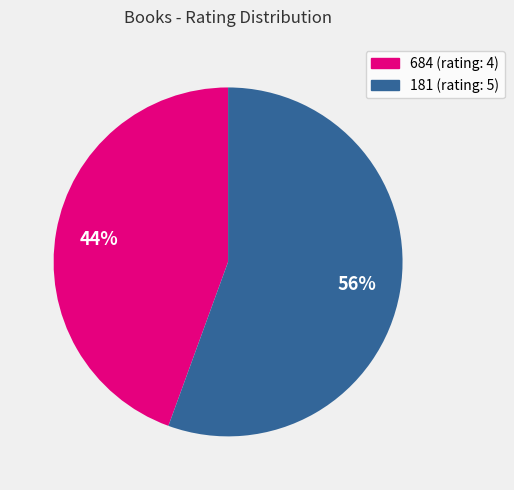

What is the majority slice?

181